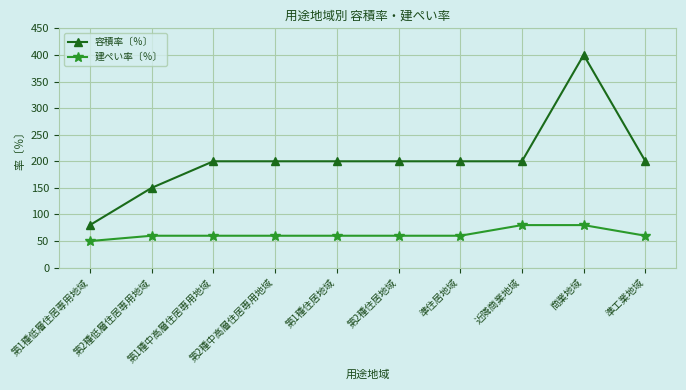

Reading left to right, extract all data points from this chart.

容積率〔％〕: 第1種低層住居専用地域=80	第2種低層住居専用地域=150	第1種中高層住居専用地域=200	第2種中高層住居専用地域=200	第1種住居地域=200	第2種住居地域=200	準住居地域=200	近隣商業地域=200	商業地域=400	準工業地域=200
建ぺい率〔％〕: 第1種低層住居専用地域=50	第2種低層住居専用地域=60	第1種中高層住居専用地域=60	第2種中高層住居専用地域=60	第1種住居地域=60	第2種住居地域=60	準住居地域=60	近隣商業地域=80	商業地域=80	準工業地域=60